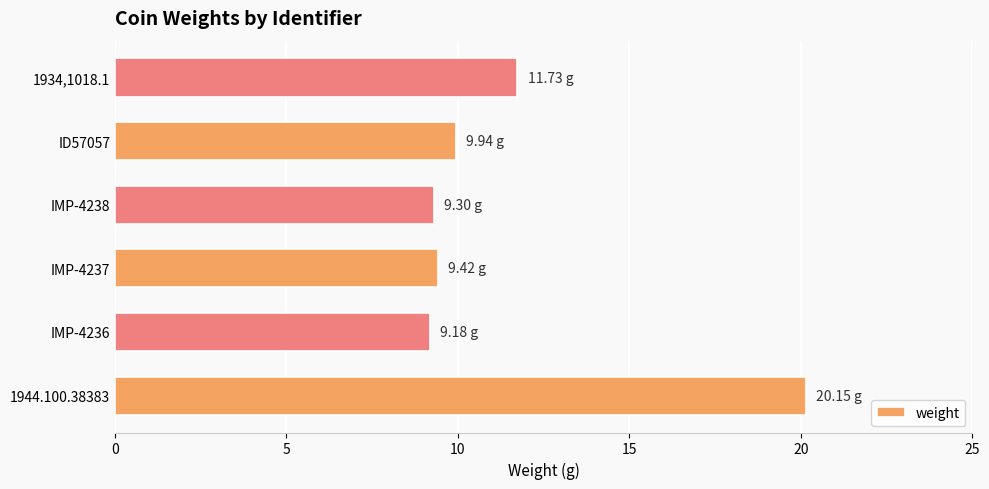

Between 1944.100.38383 and IMP-4236, which is larger?

1944.100.38383